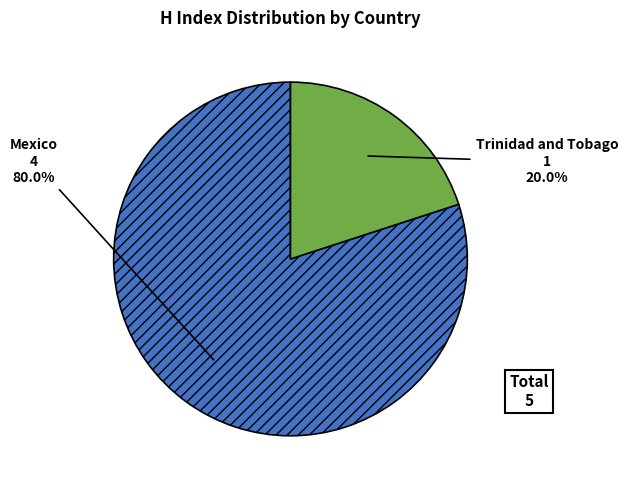

To the nearest percent, what portion does Trinidad and Tobago represent?

20%